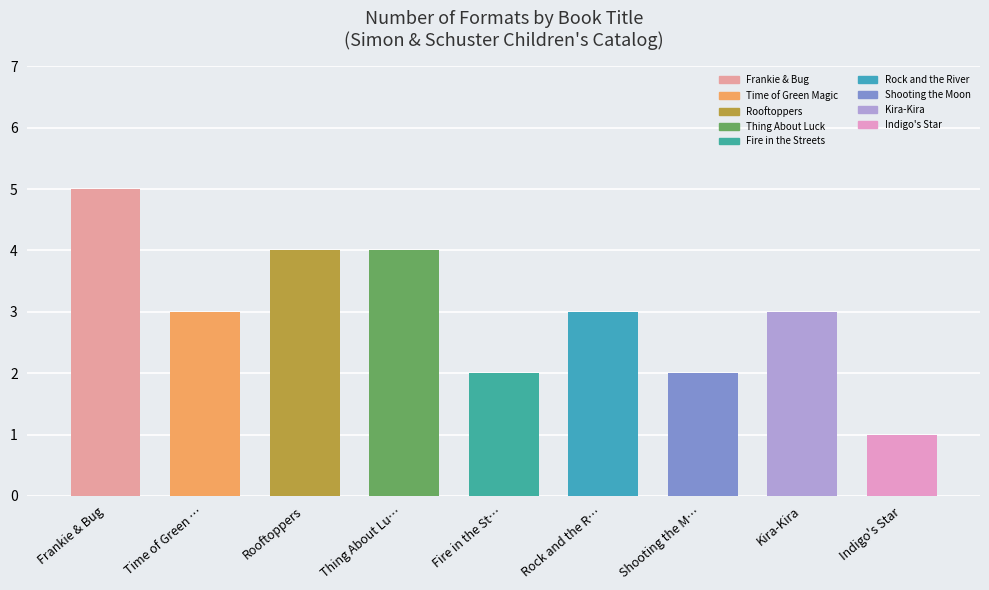

What value does the data have at Frankie & Bug?

5